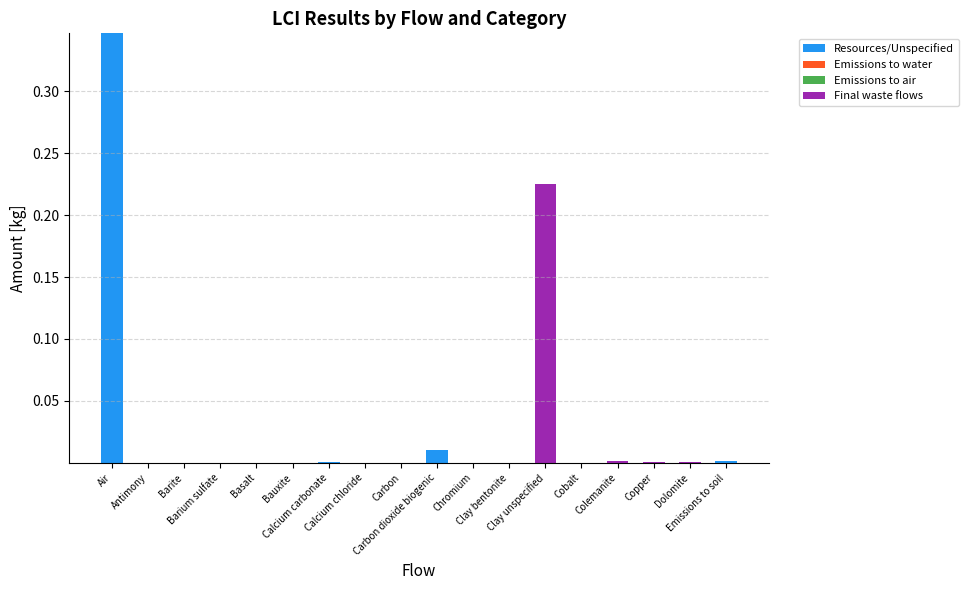

True or false: Emissions to air has a value of 0.0 at Copper.

True